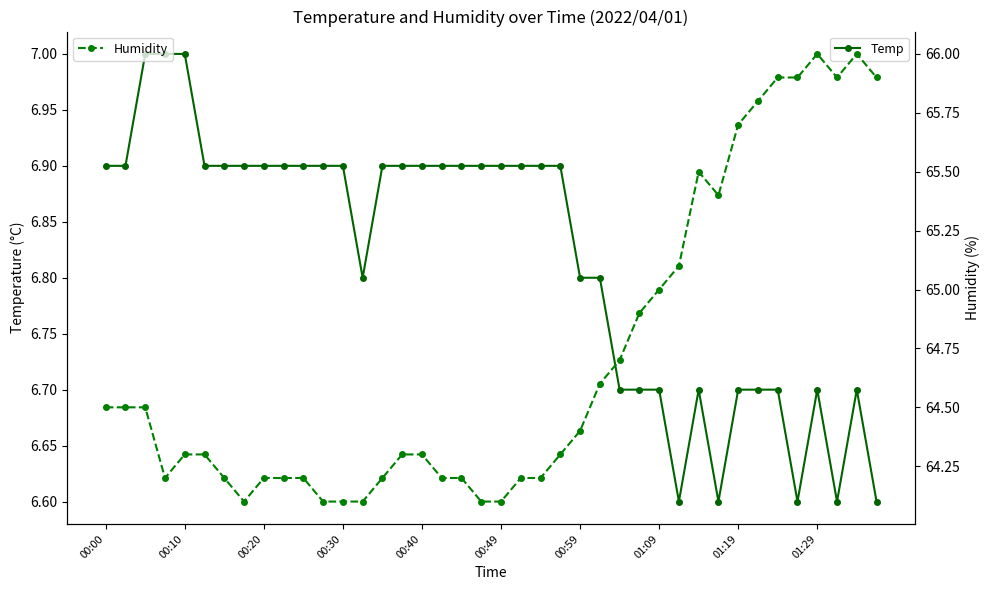

In Humidity, how many points are higher than both neighbors (excluding endpoints)?

3